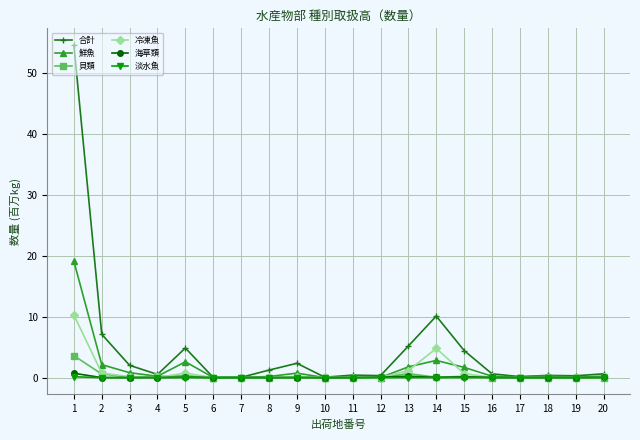

Which series has the widest spread of values?

合計